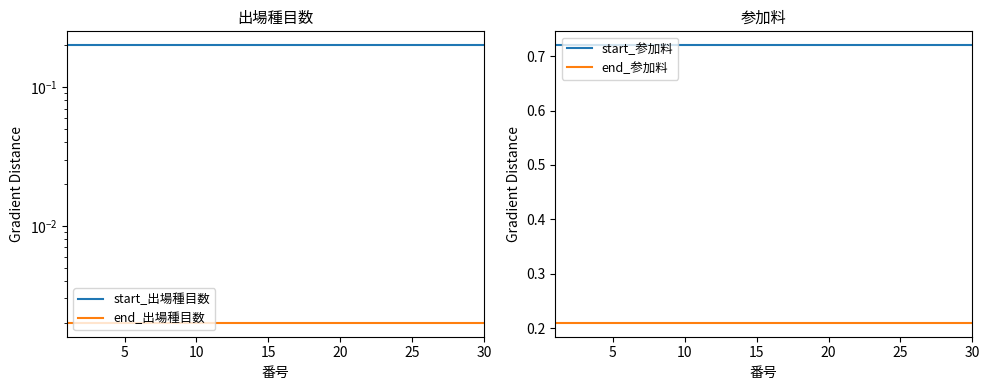

Which has a higher value, 11 or 10?

11